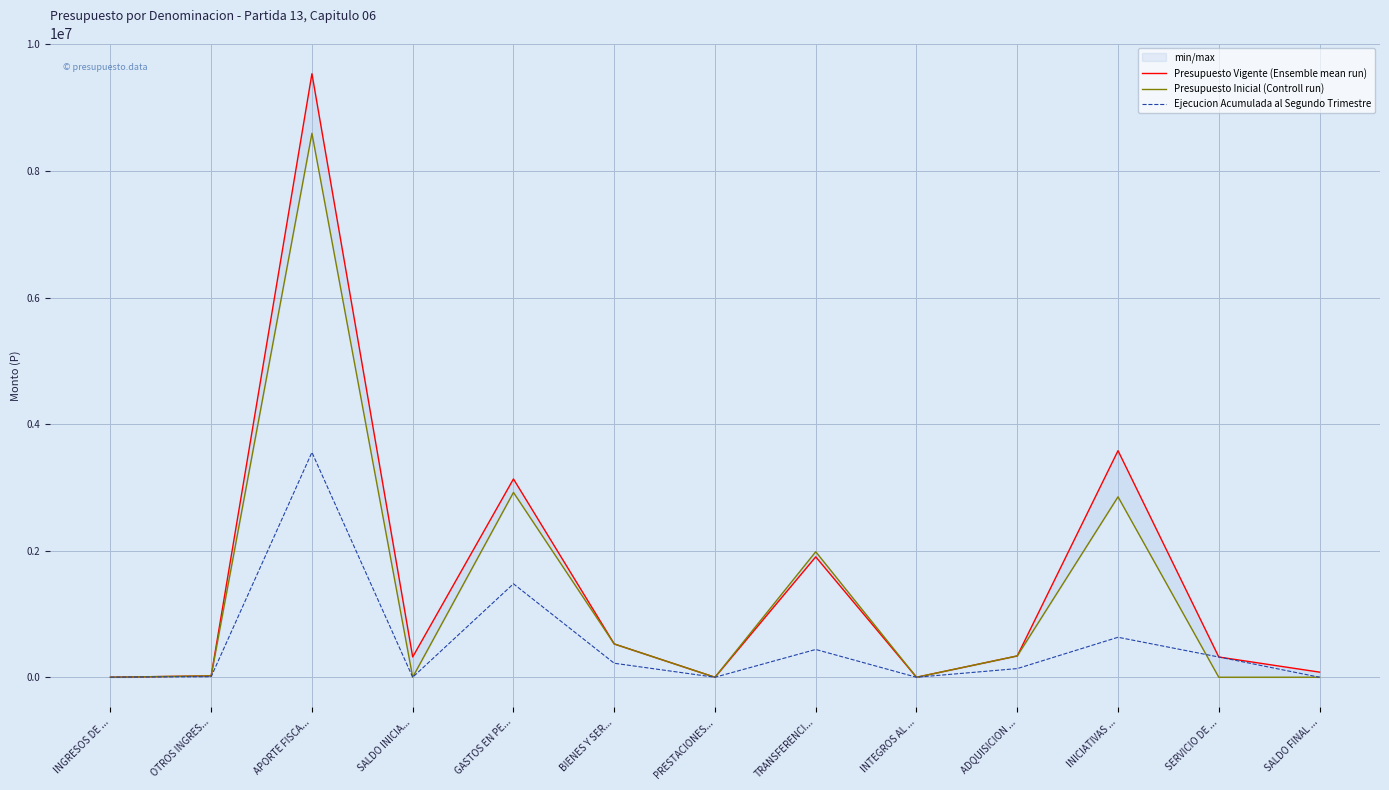

How many positive values does the Presupuesto Inicial (Controll run) series have?

12